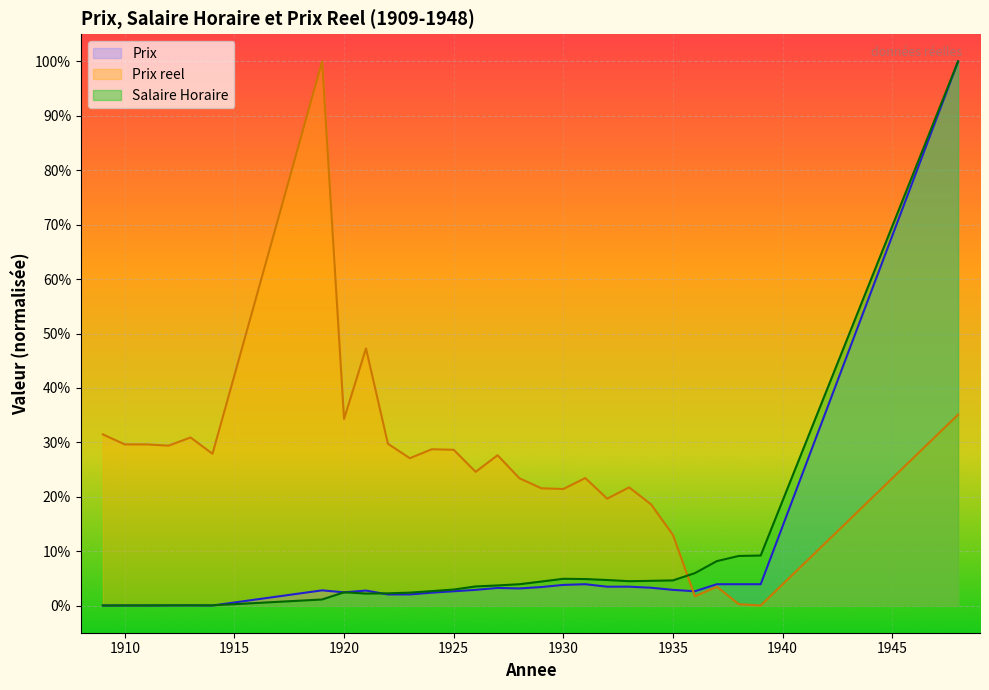

What is the highest value of the Salaire Horaire series?

1.0